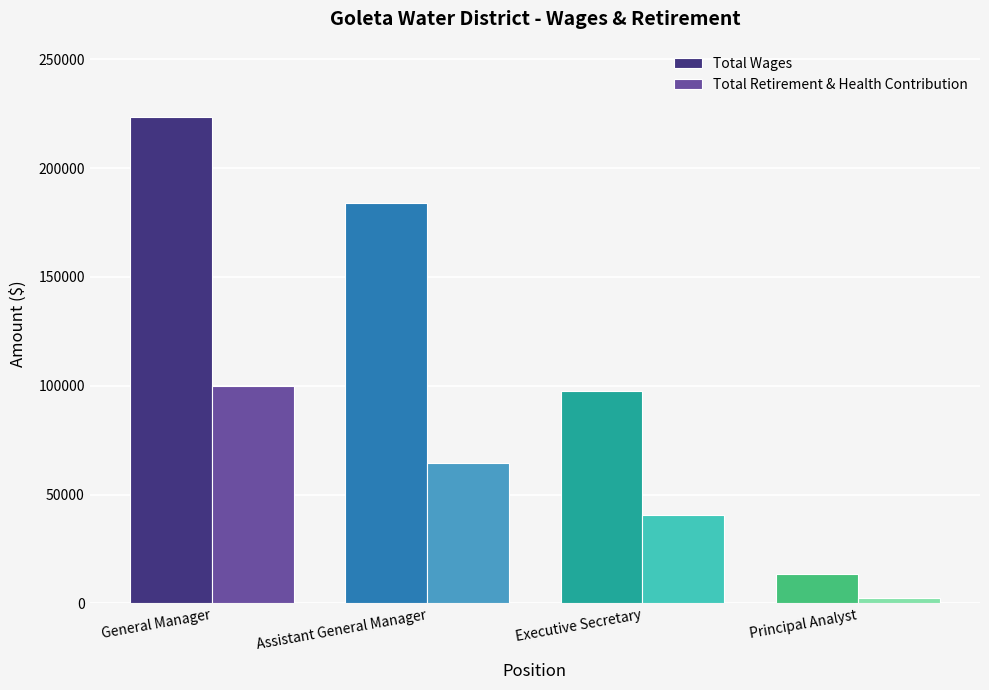

Does the chart contain any negative values?

No